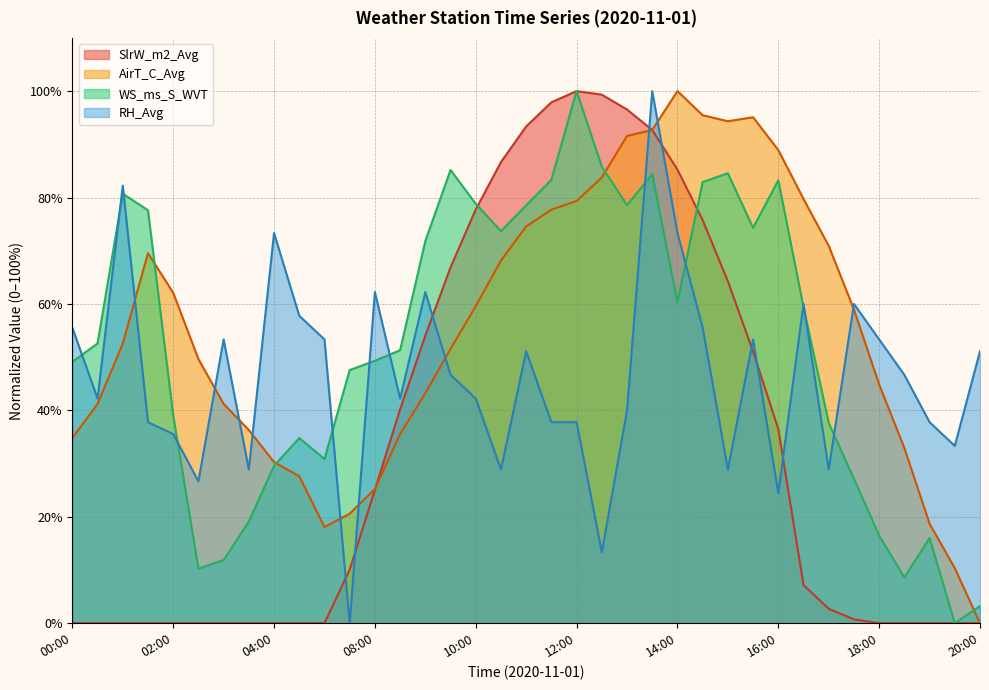

Where is RH_Avg nearest to the value 50?

11:00